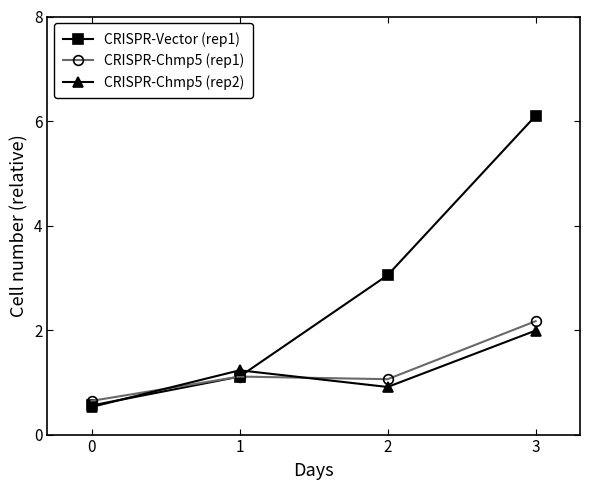

What is the maximum value shown in the chart?

6.1